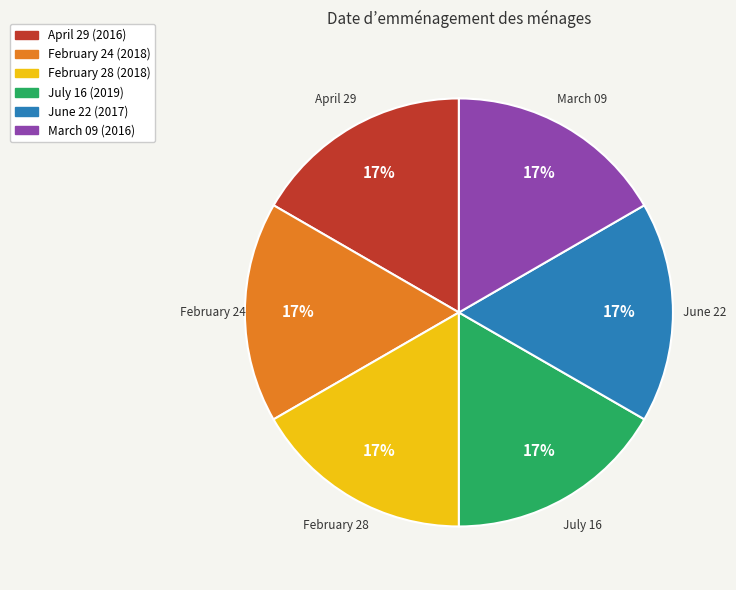

True or false: March 09 accounts for 17% of the total.

True